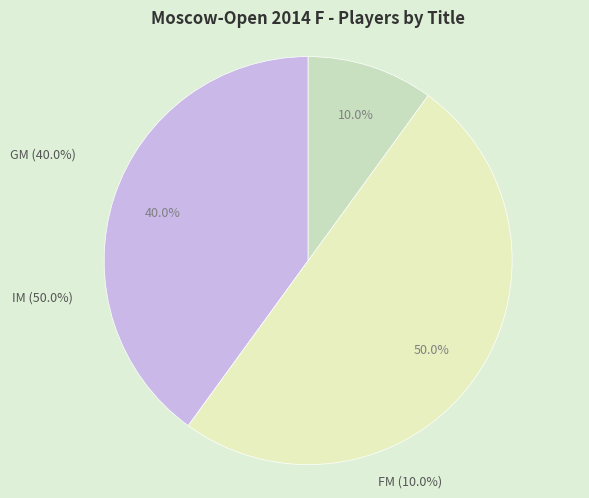

What is the change in value from GM to IM?

+1